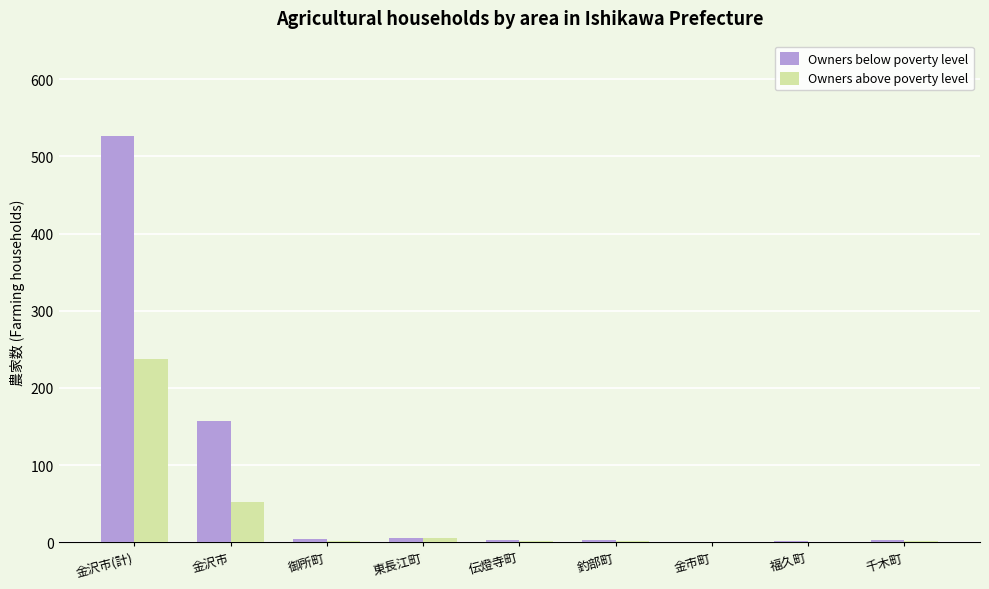

Count the number of data series in this chart.

2